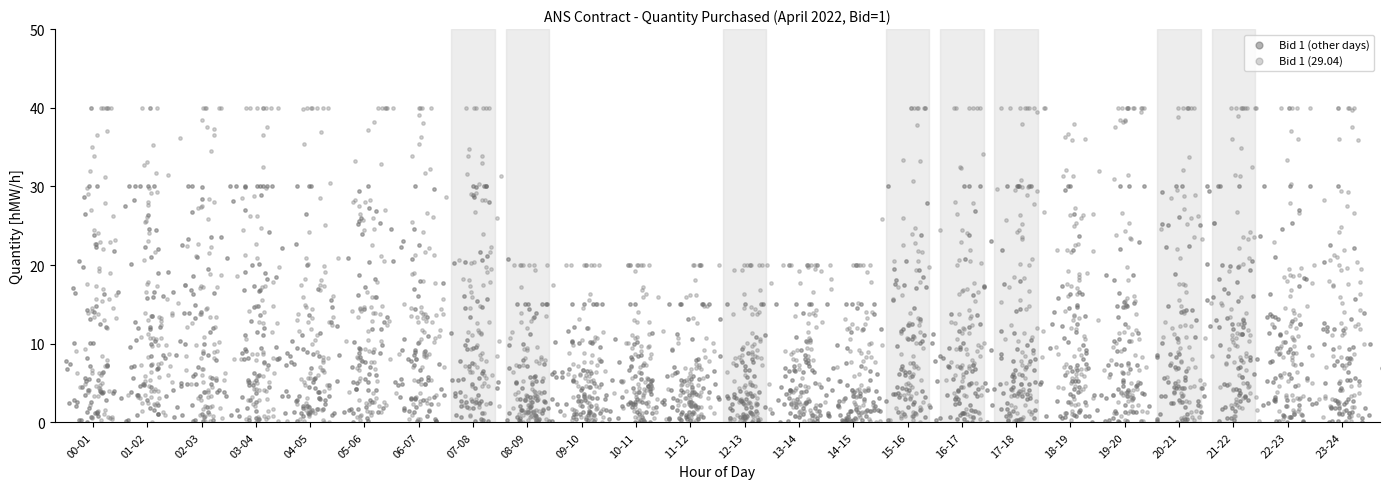

Which series contains the highest Y value?

Bid 1 (29.04)